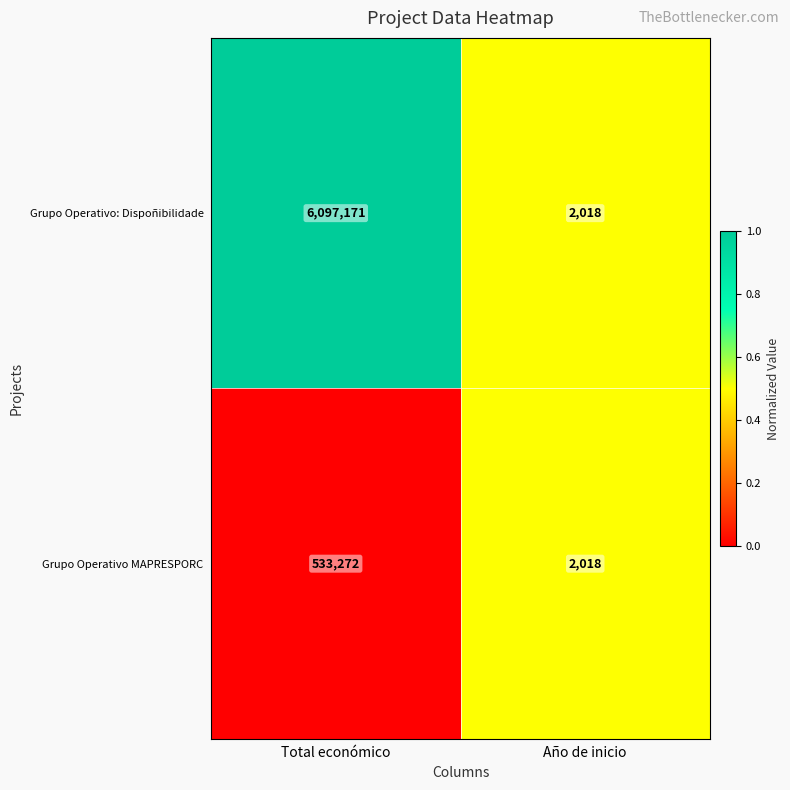

What is the smallest value displayed?

2018